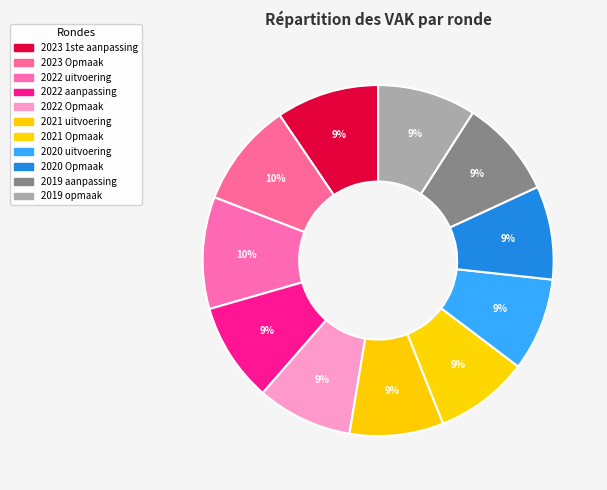

The 2019 aanpassing slice represents 9% of the pie. True or false?

True